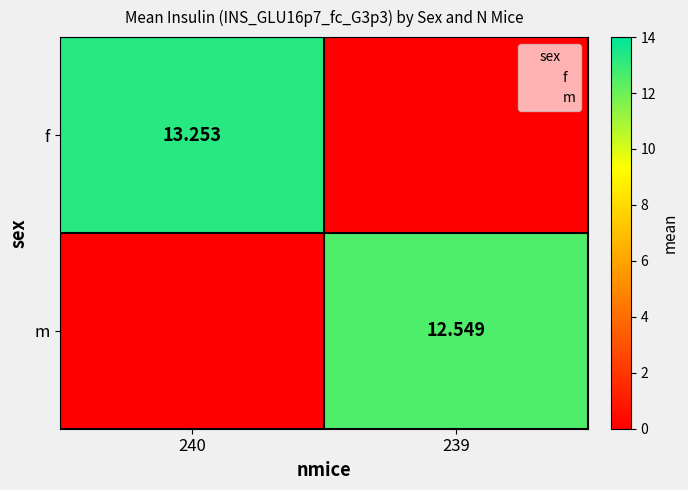

Is it true that m equals 0.0 at 240?

True